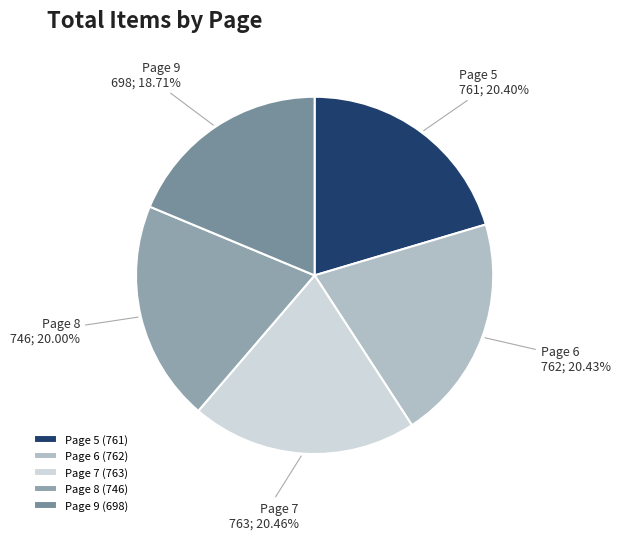

Does Page 5 account for over 50% of the chart?

No